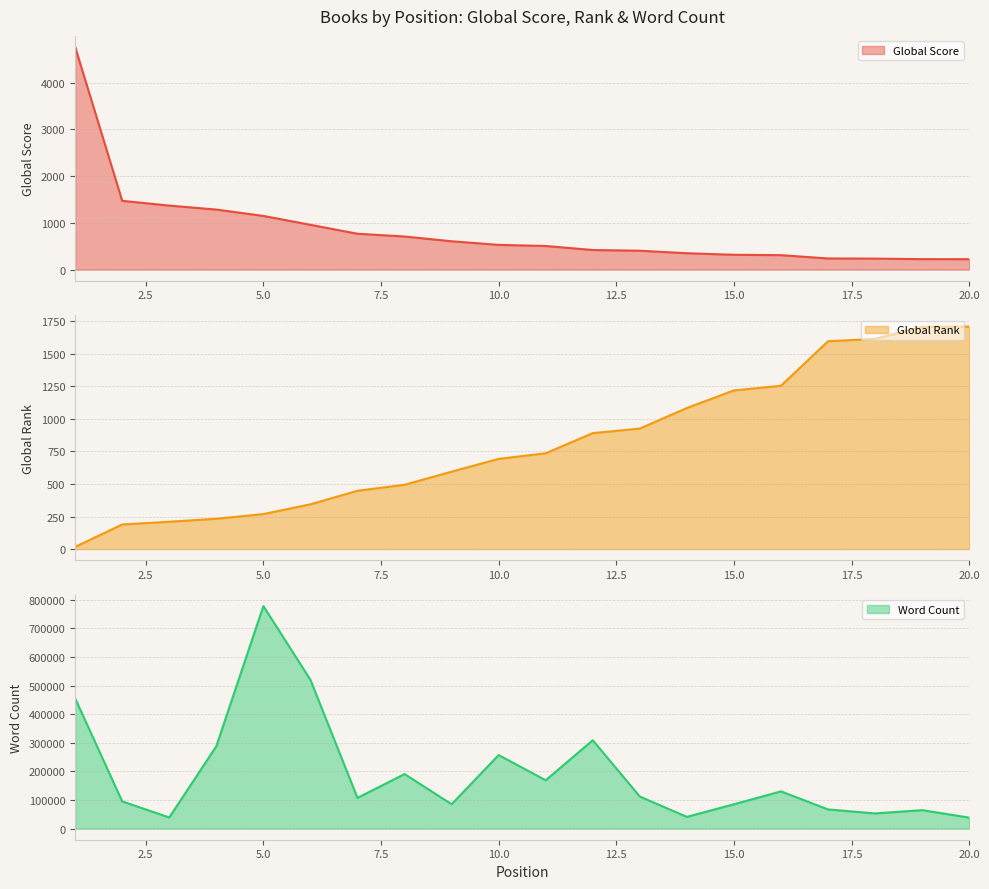

How many times do Global Rank and Global Score cross each other?

1